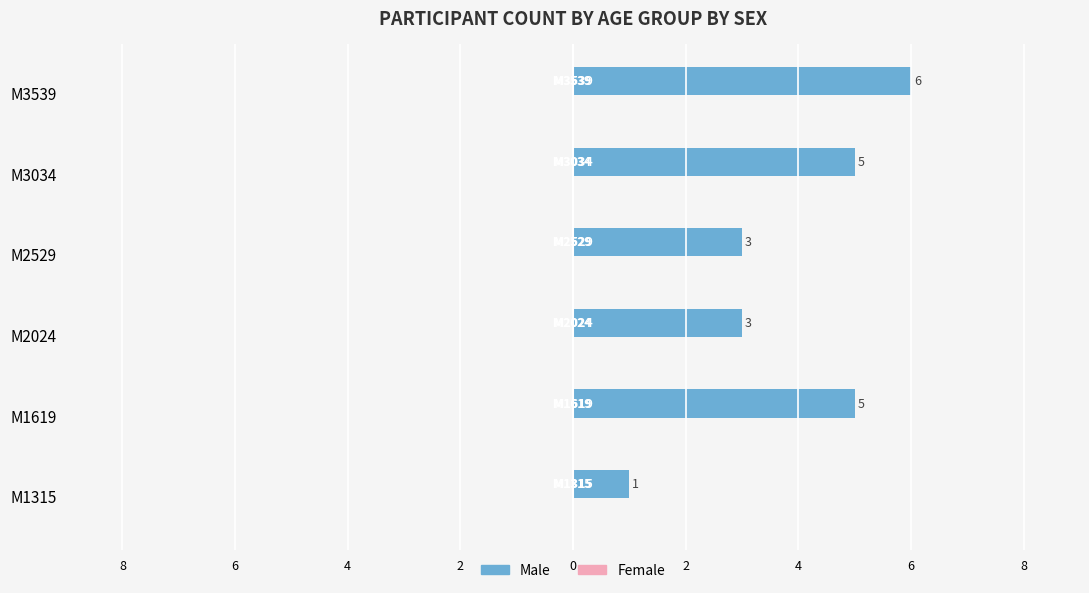

Are the bars horizontal?

Yes